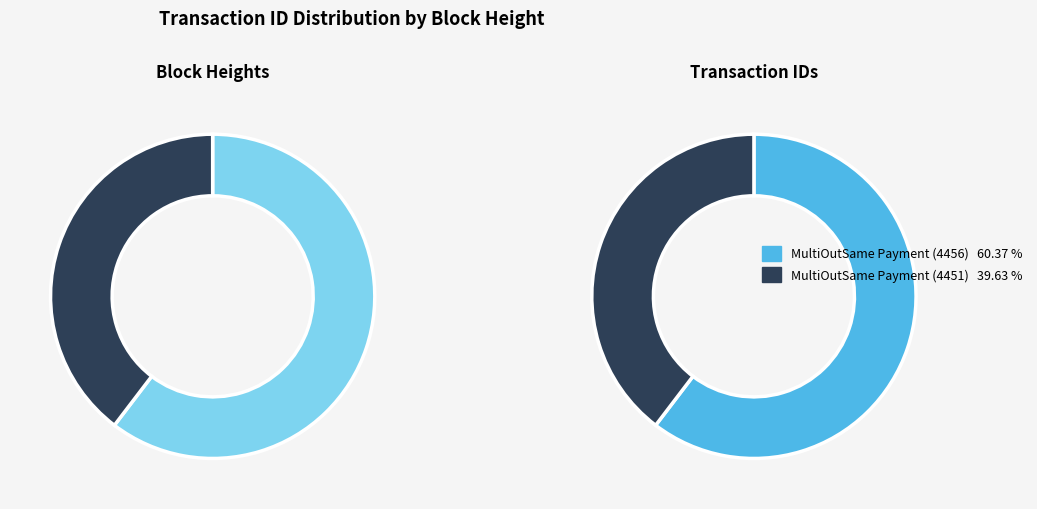

How many slices are in this pie chart?

2